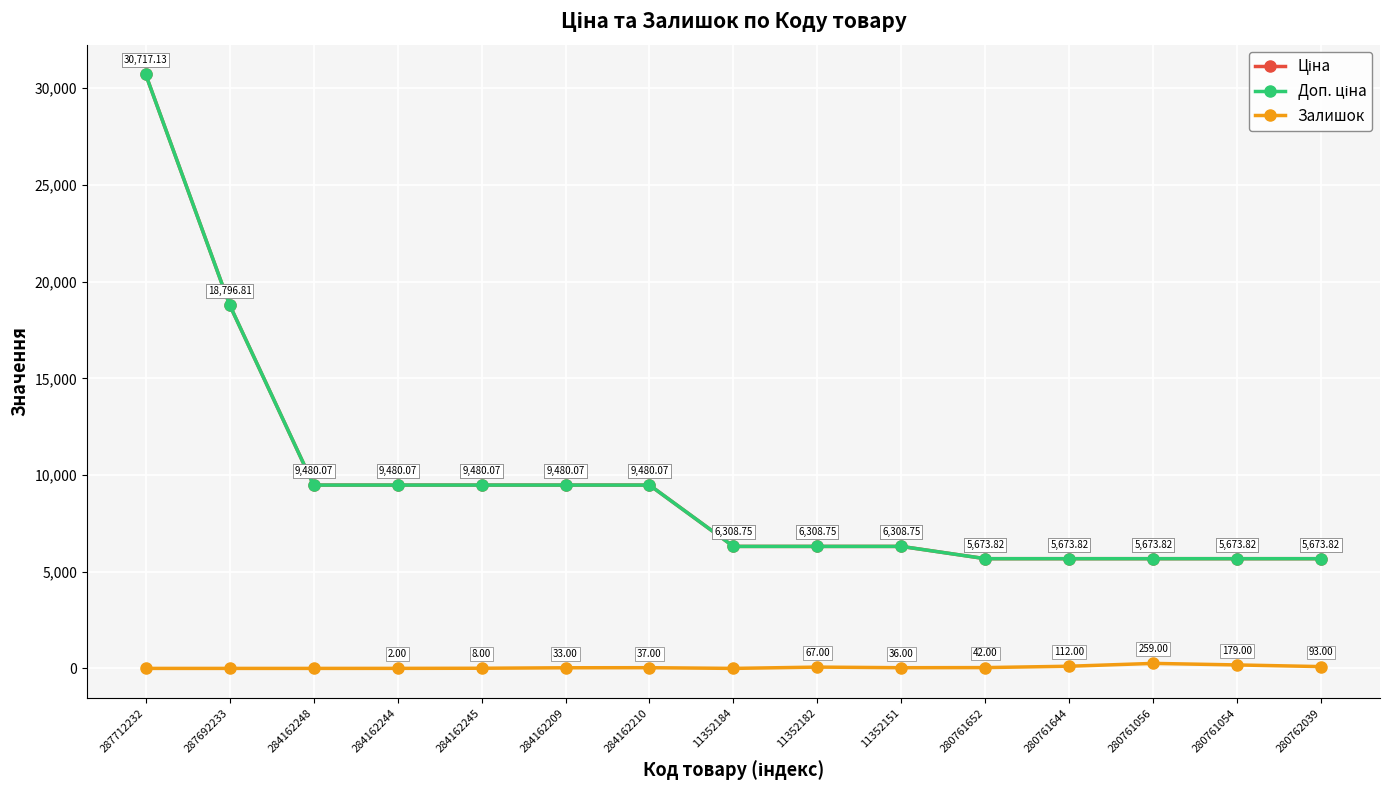

Rank the series at 287712232 from highest to lowest value.

Ціна, Доп. ціна, Залишок